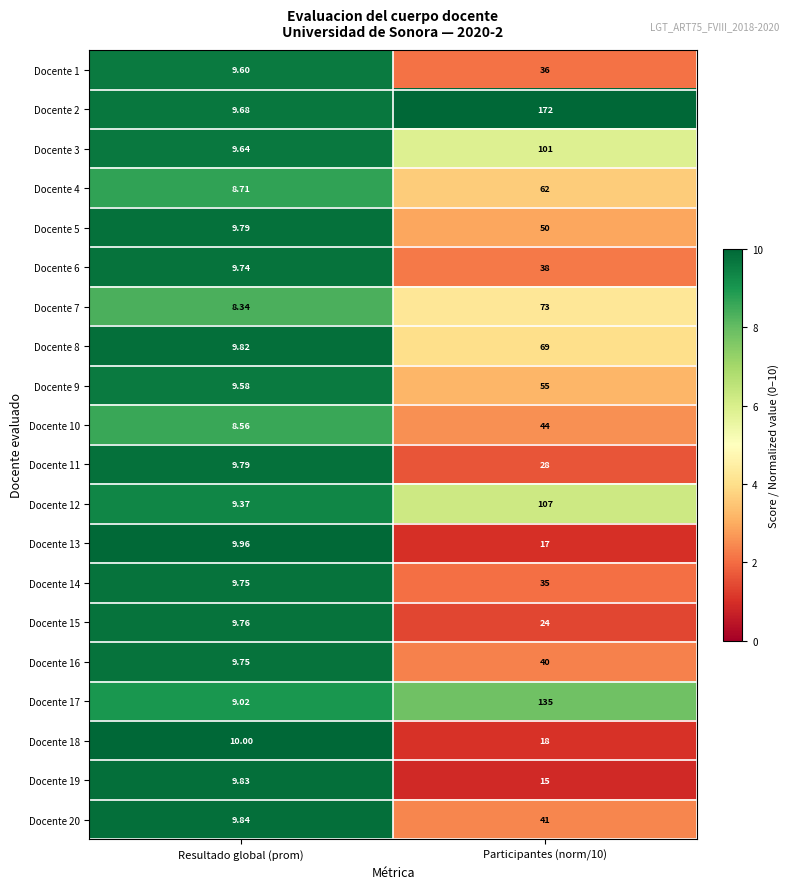

Where is Docente 4 nearest to the value 35?

Resultado global (prom)